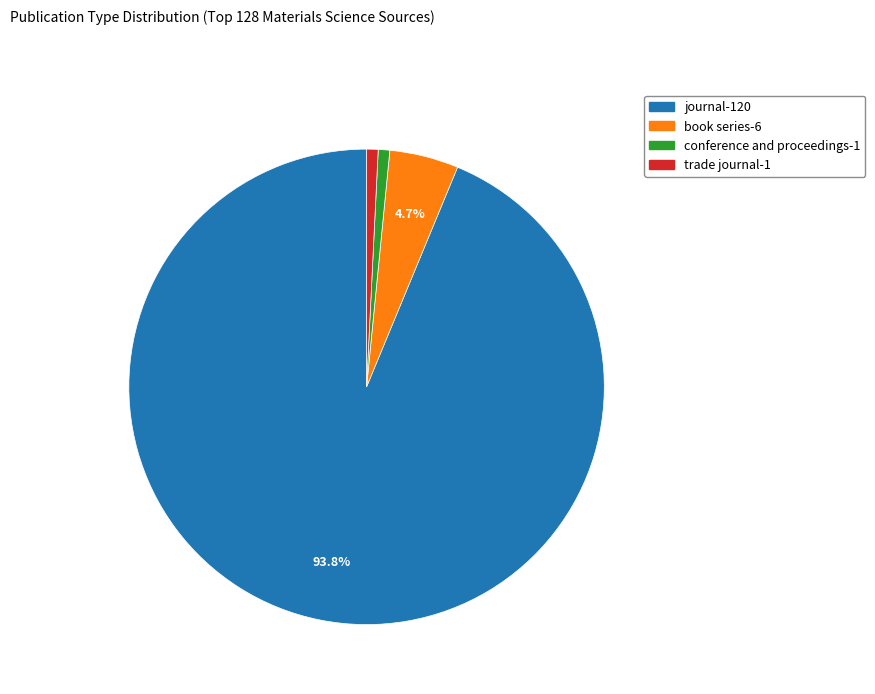

What is the largest slice in the pie chart?

journal